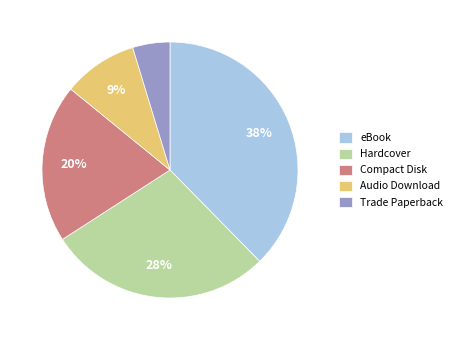

Rank the categories by value from highest to lowest.

eBook, Hardcover, Compact Disk, Audio Download, Trade Paperback